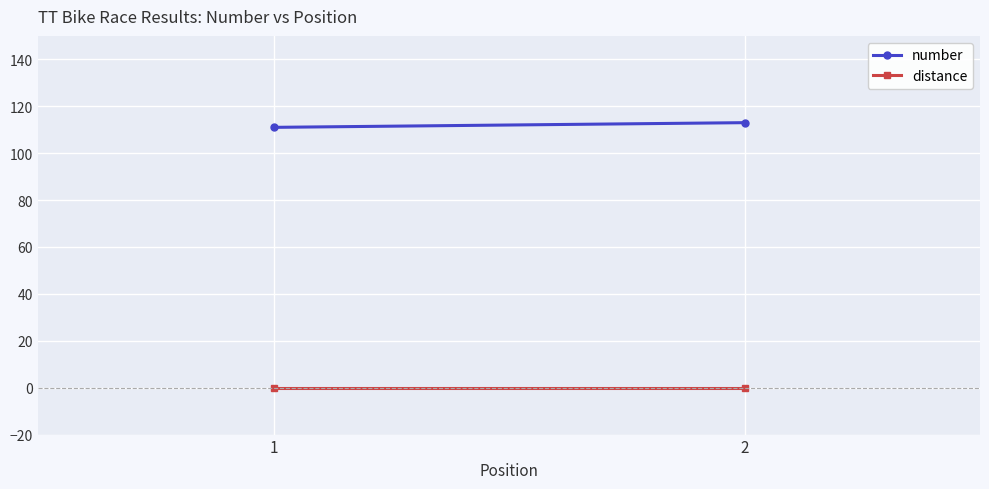

At 1, list the series in order from largest to smallest.

number, distance